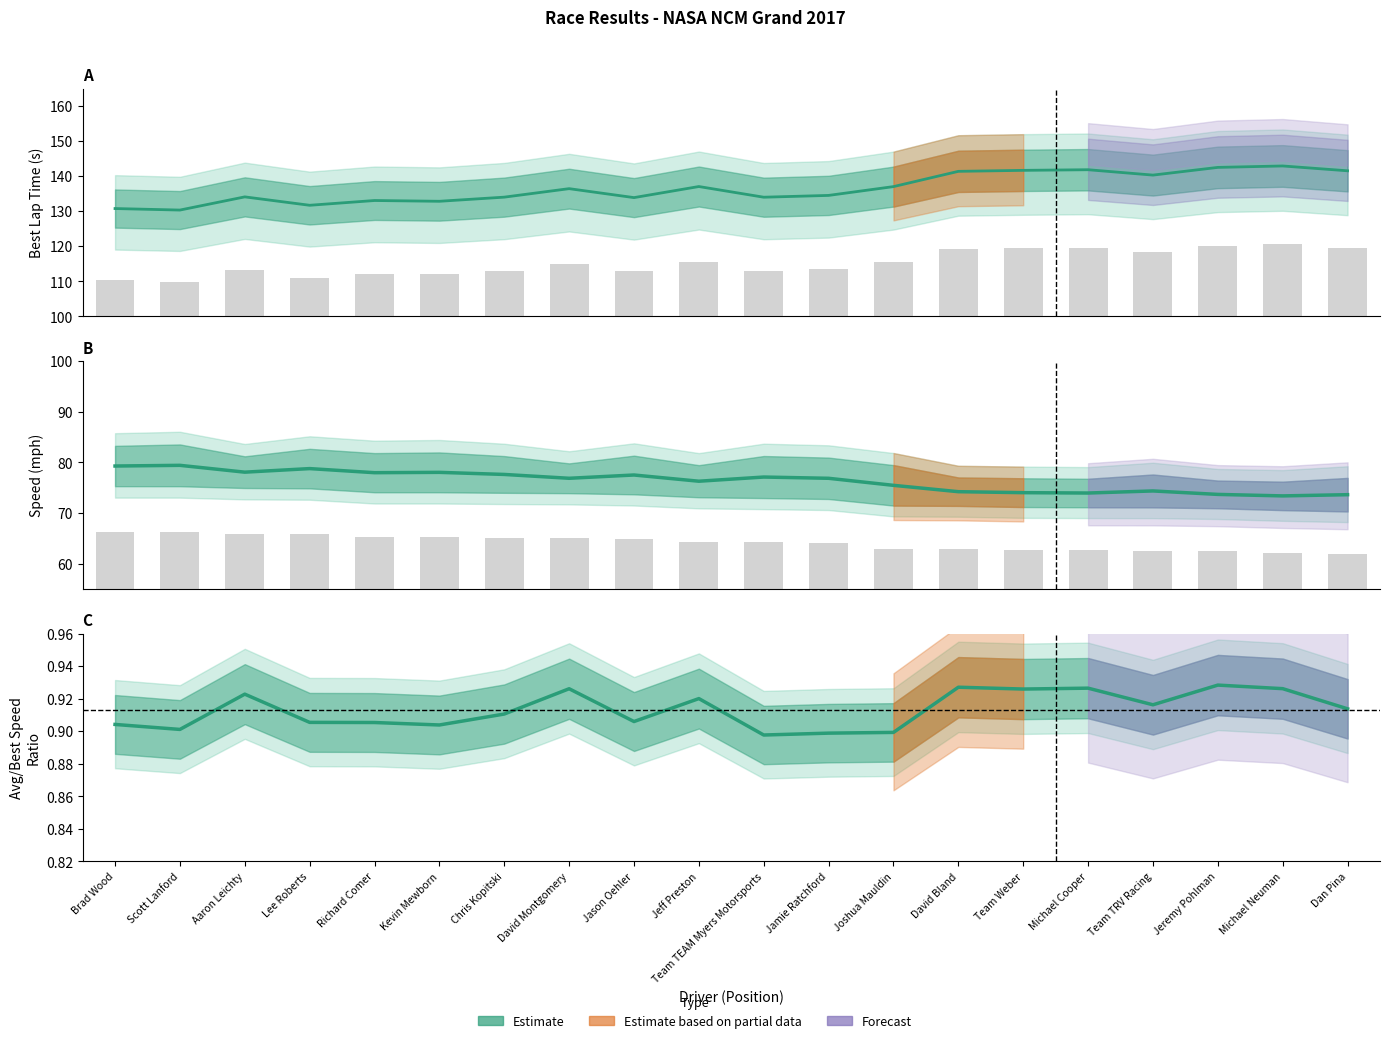

Are the bars horizontal?

No